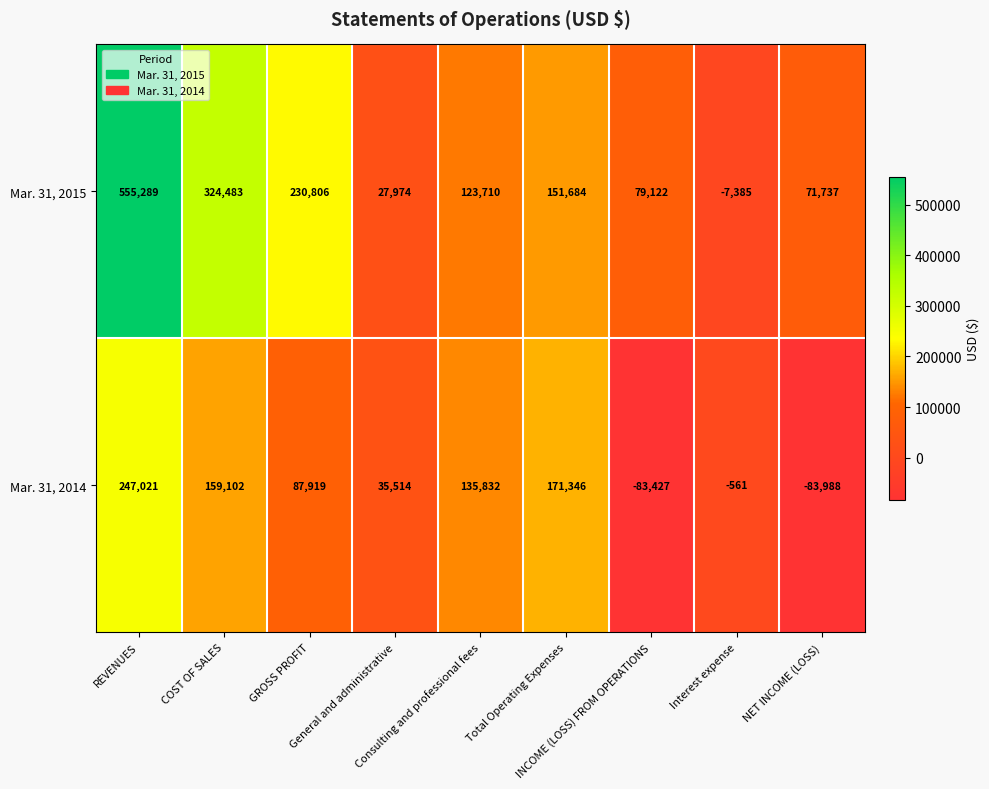

What is the difference between the maximum and second lowest values in the Mar. 31, 2014 series?

330448